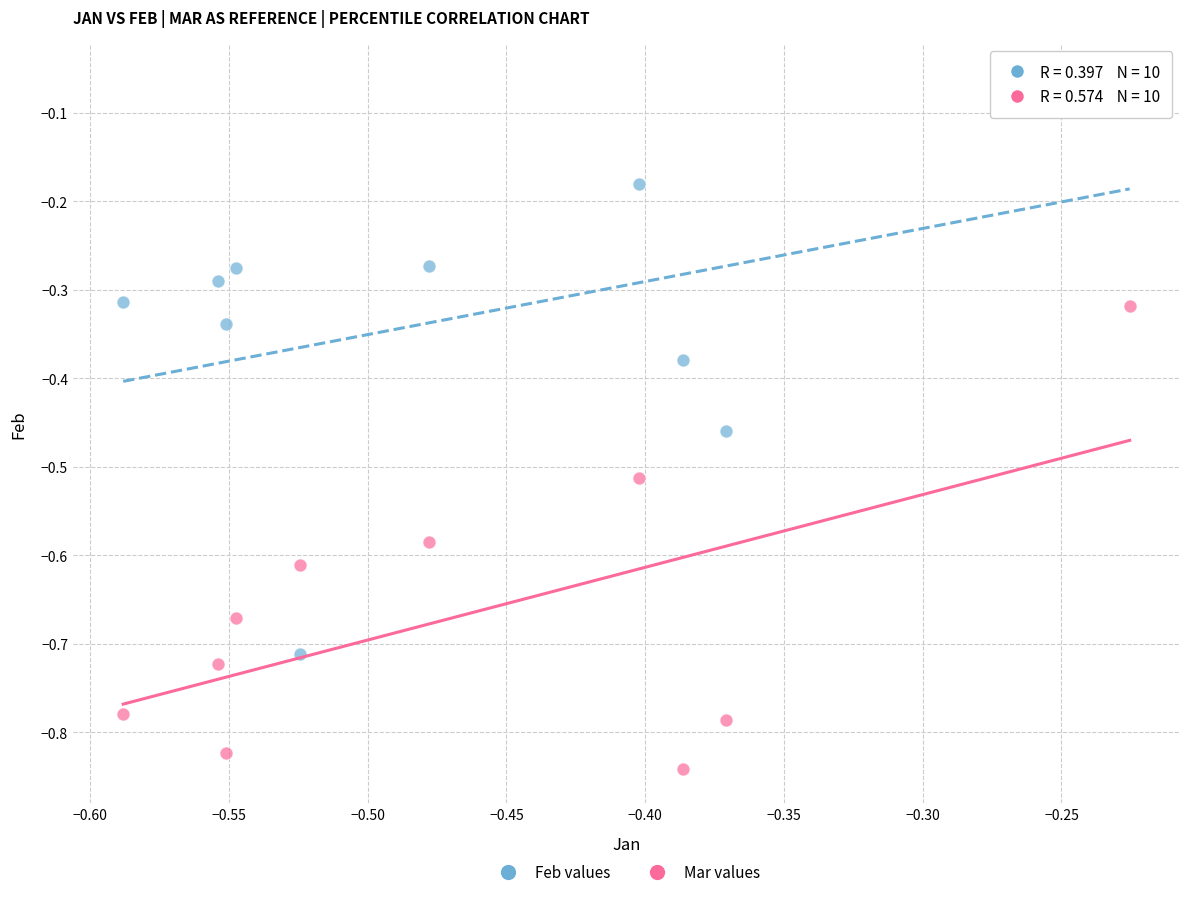

Which series has the largest Y range (max minus min)?

Feb values